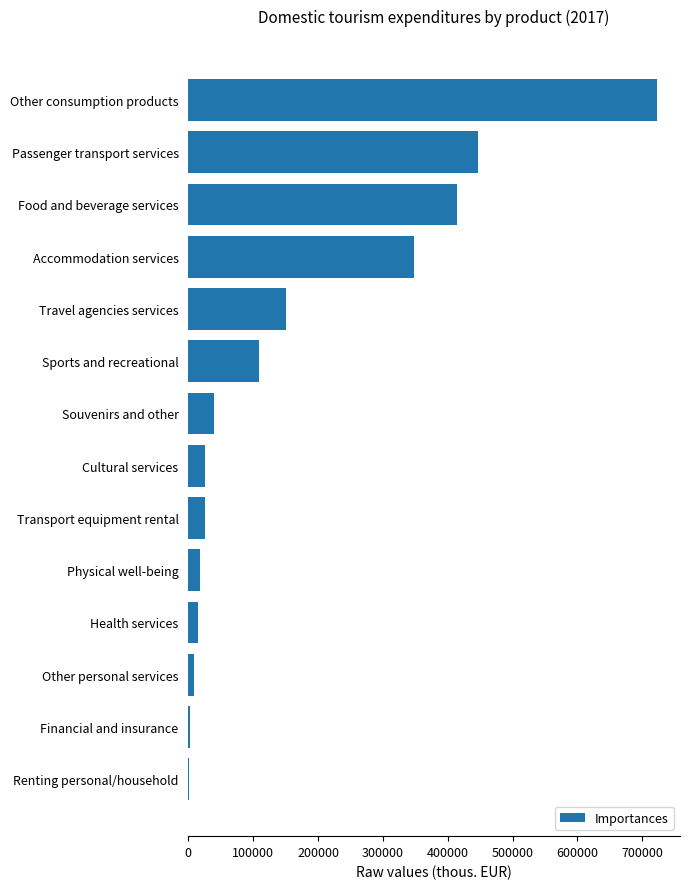

How many data points does each series have?

14